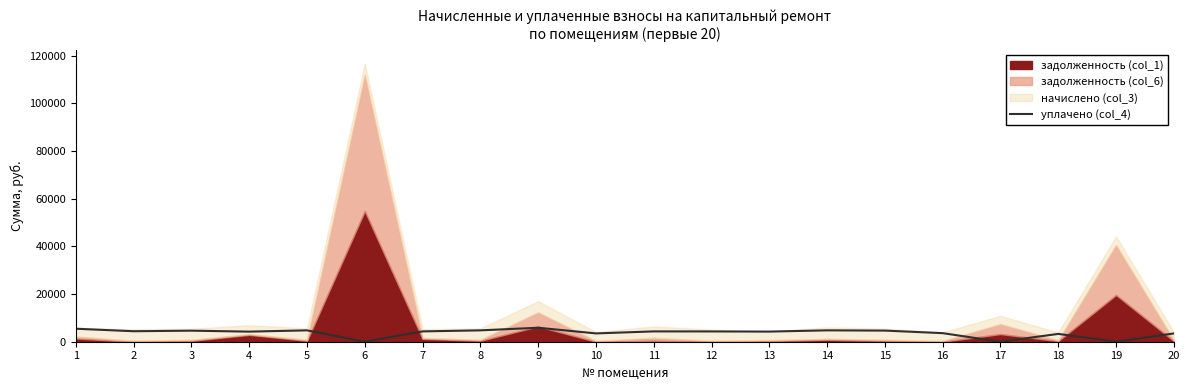

Which label corresponds to the smallest value in the chart?

6